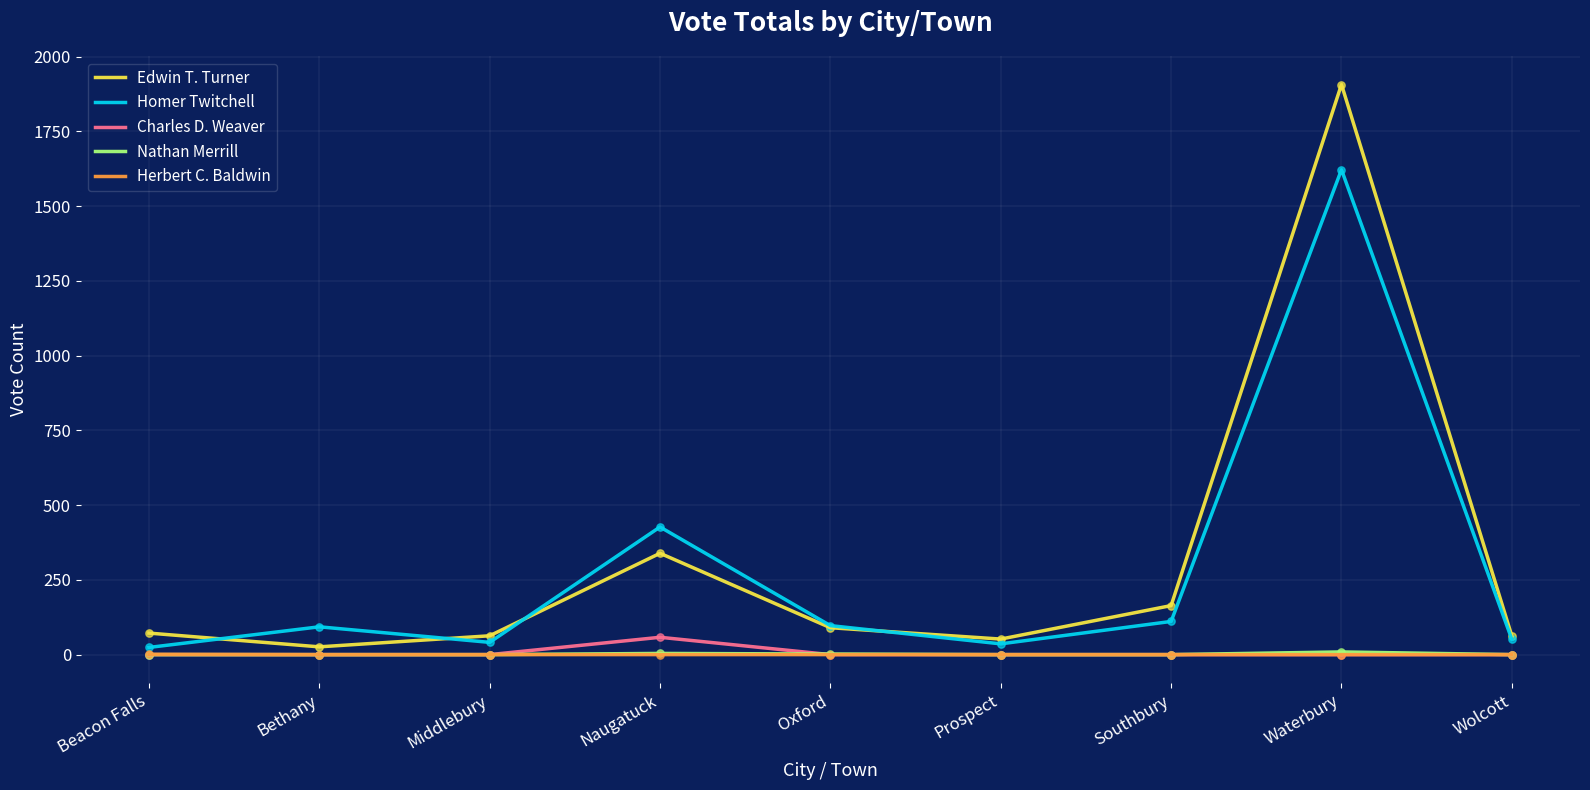

What is the total value across all series at Bethany?

119